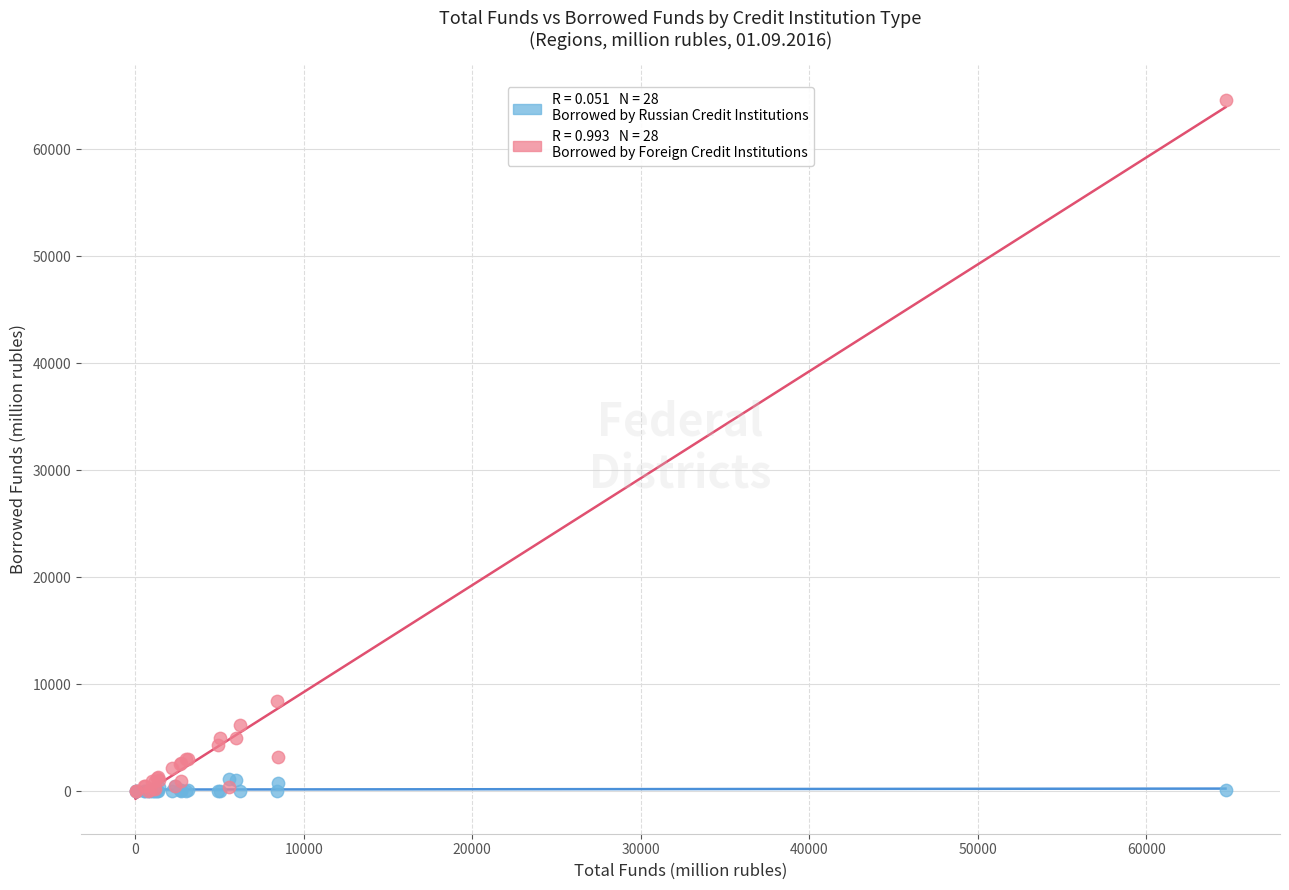

Across all series, what Y value is closest to 32309?

8427